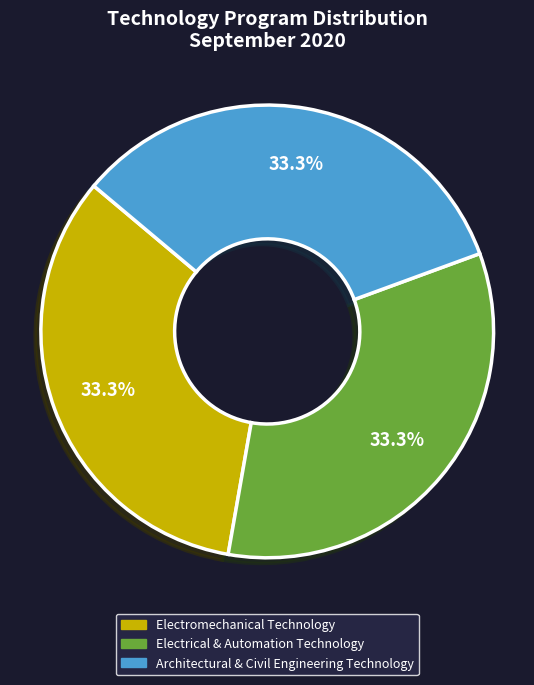

What is the ratio of the value at Electrical & Automation Technology to the value at Architectural & Civil Engineering Technology?

1.0